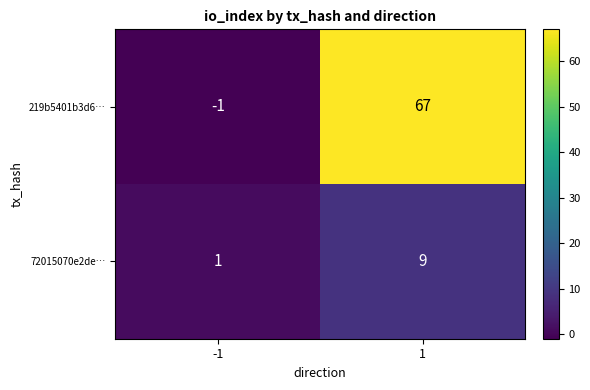

Is the value of 219b5401b3d6… at 1 greater than the value of 72015070e2de… at 1?

Yes